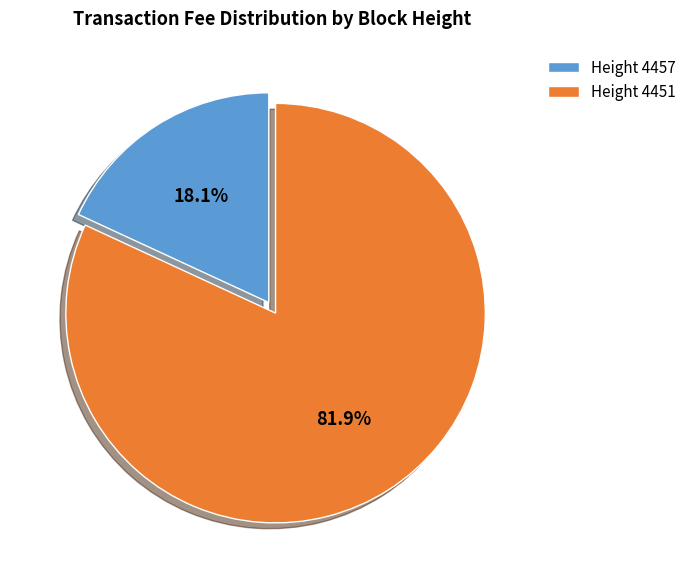

Which slice is the largest?

Height 4451